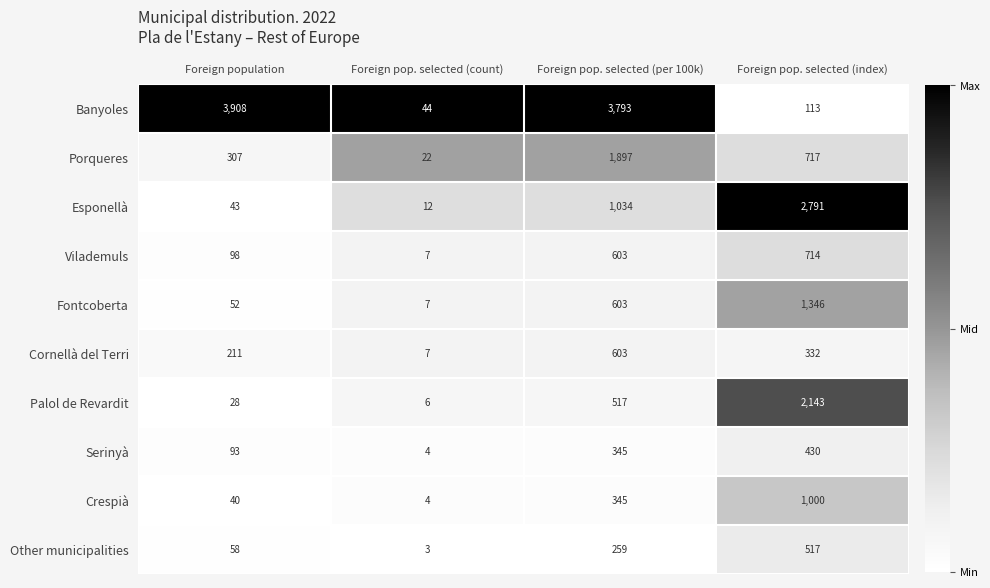

Which series has the largest total across all categories?

Banyoles